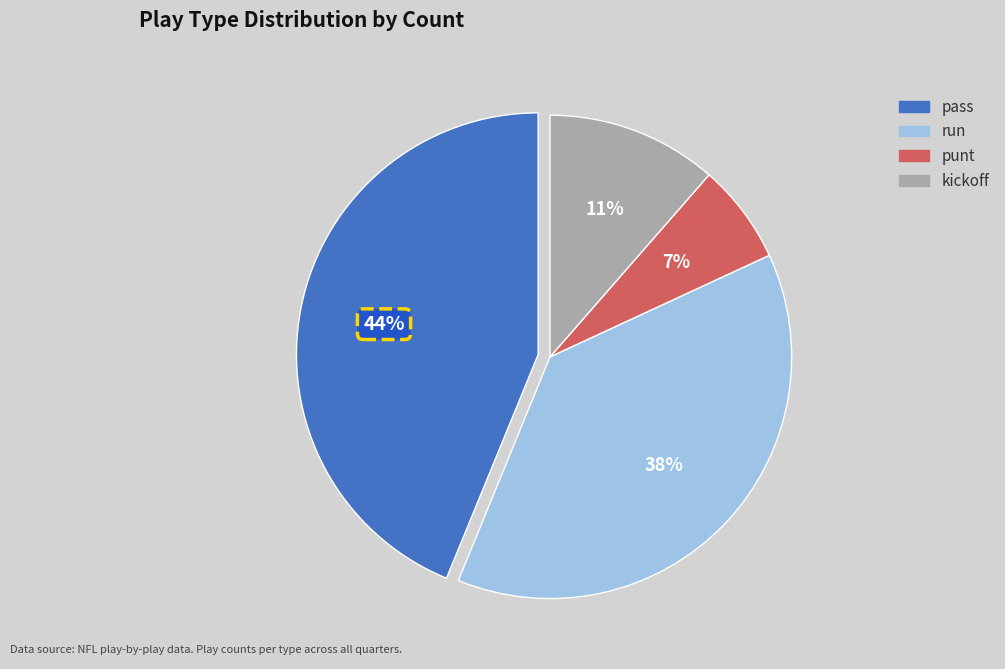

How many segments does this pie chart have?

4